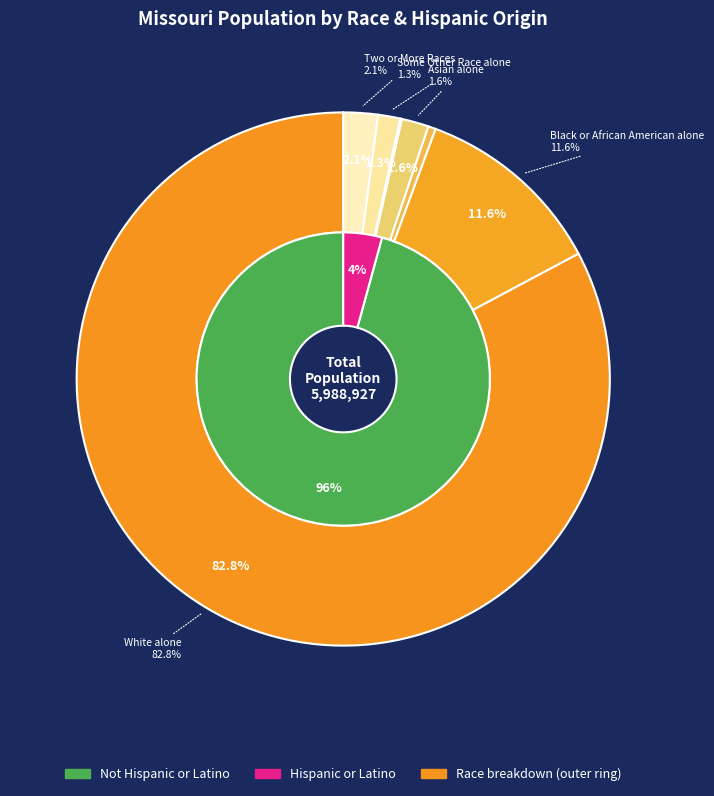

To the nearest percent, what is the combined percentage of Some Other Race alone and Asian alone?

3%